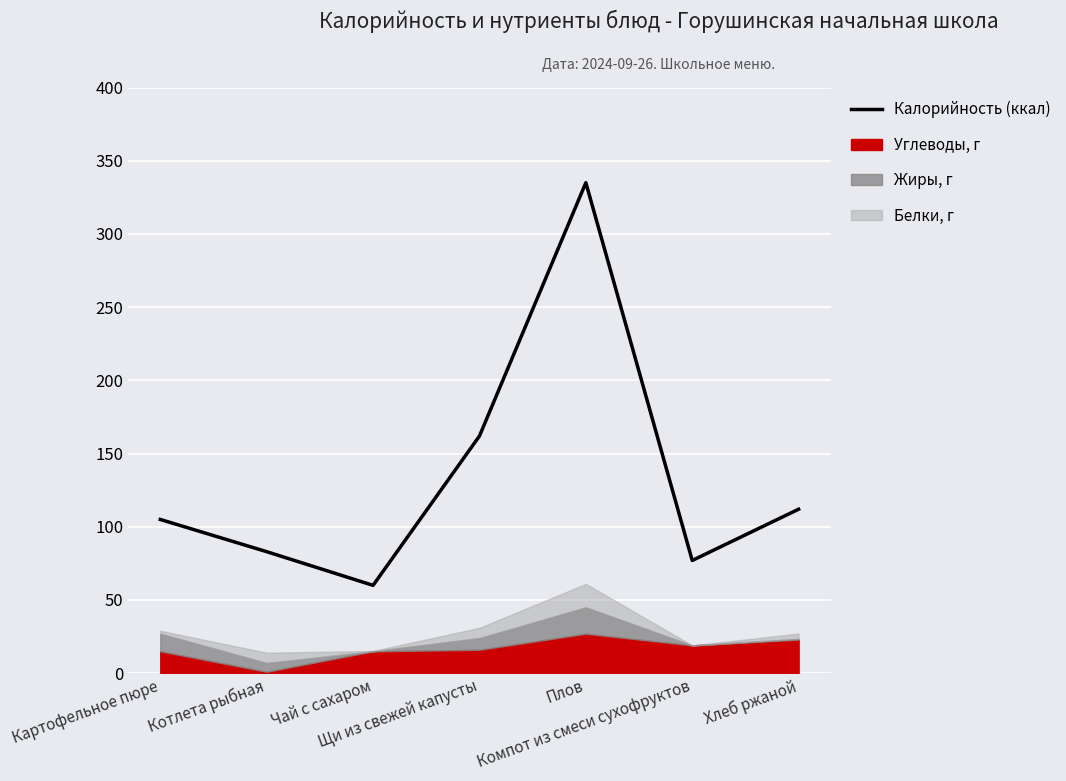

Reading right to left, transcribe all the data shown in this chart.

112	77	335	162	60	83	105